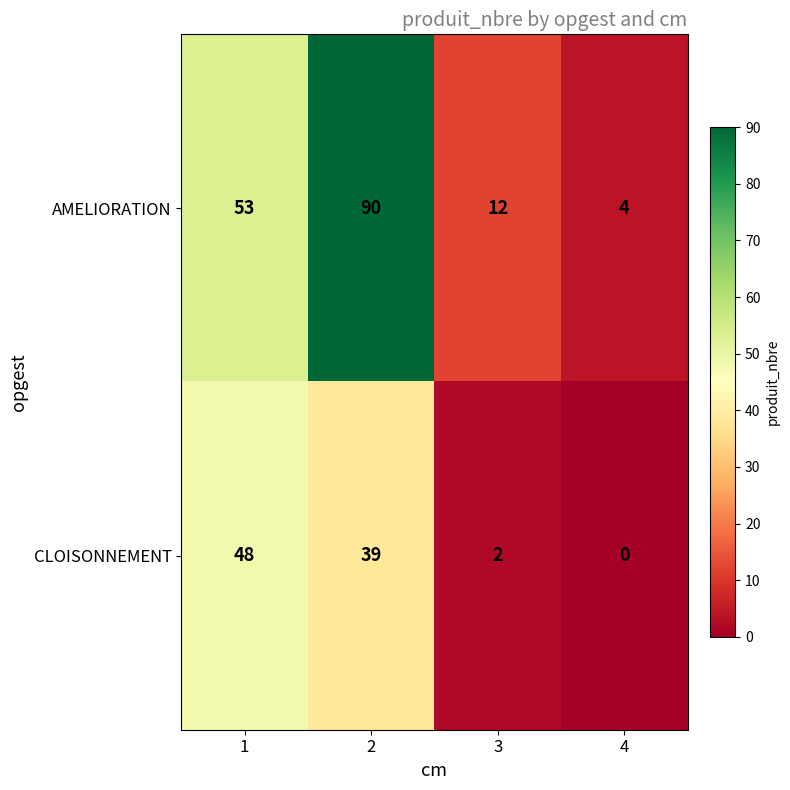

True or false: CLOISONNEMENT has a value of 12 at 1.

False